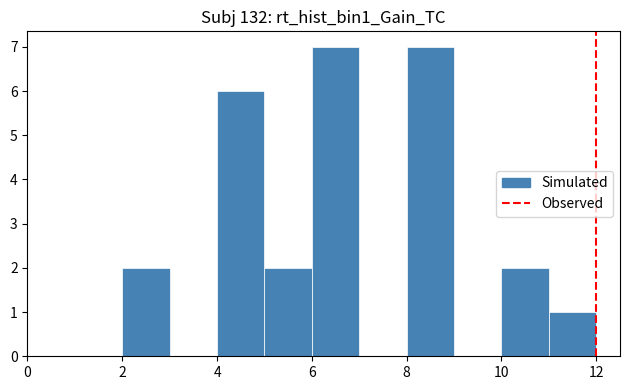

What is the height of the bar covering 2 to 3 on the x-axis? The values are not printed on the chart, so give them approximately, as read against the axis.

2